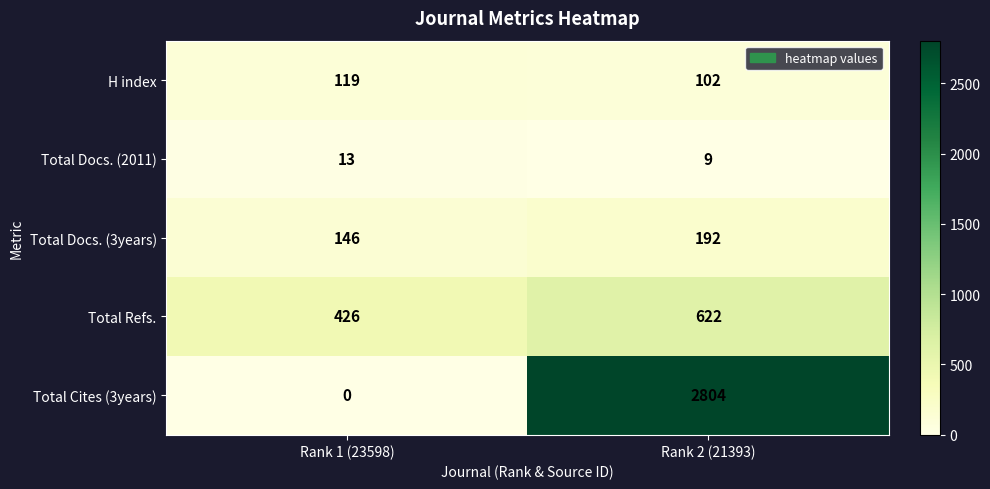

Reading left to right, list all the values displayed in this chart.

H index: 119	102
Total Docs. (2011): 13	9
Total Docs. (3years): 146	192
Total Refs.: 426	622
Total Cites (3years): 0	2804